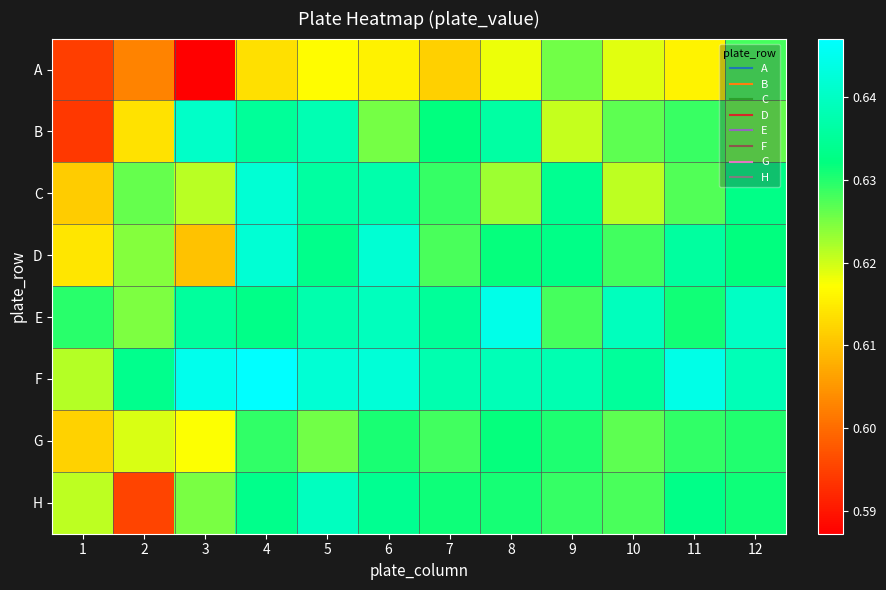

Which has a higher value, 9 or 6?

9